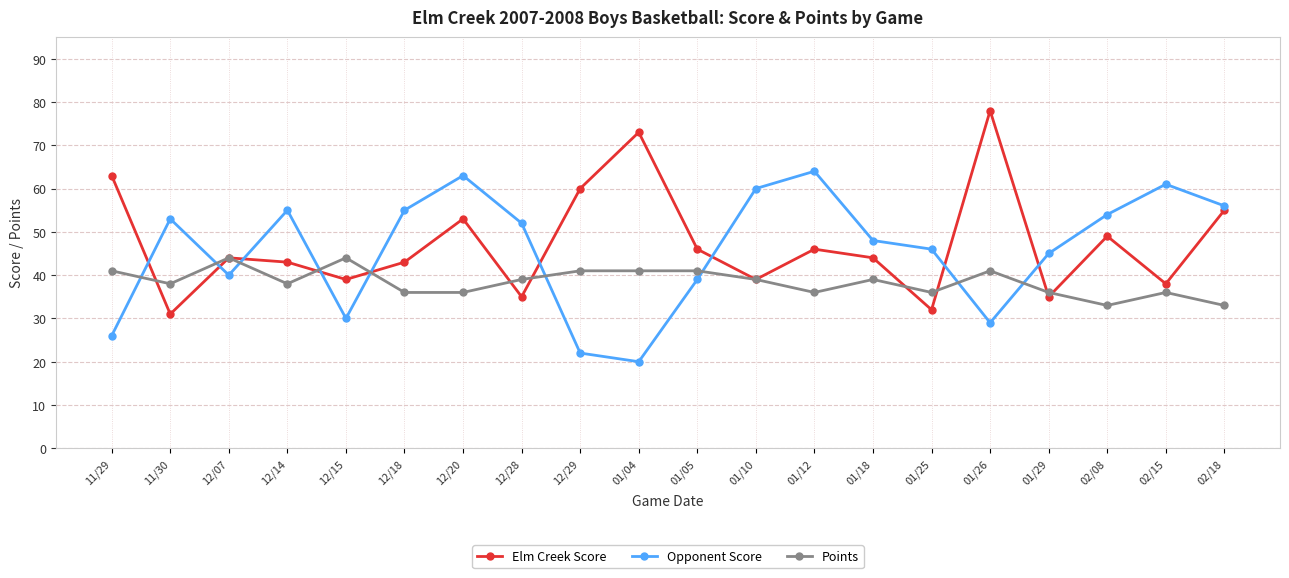

What is the difference between the maximum and minimum values in the Points series?

11